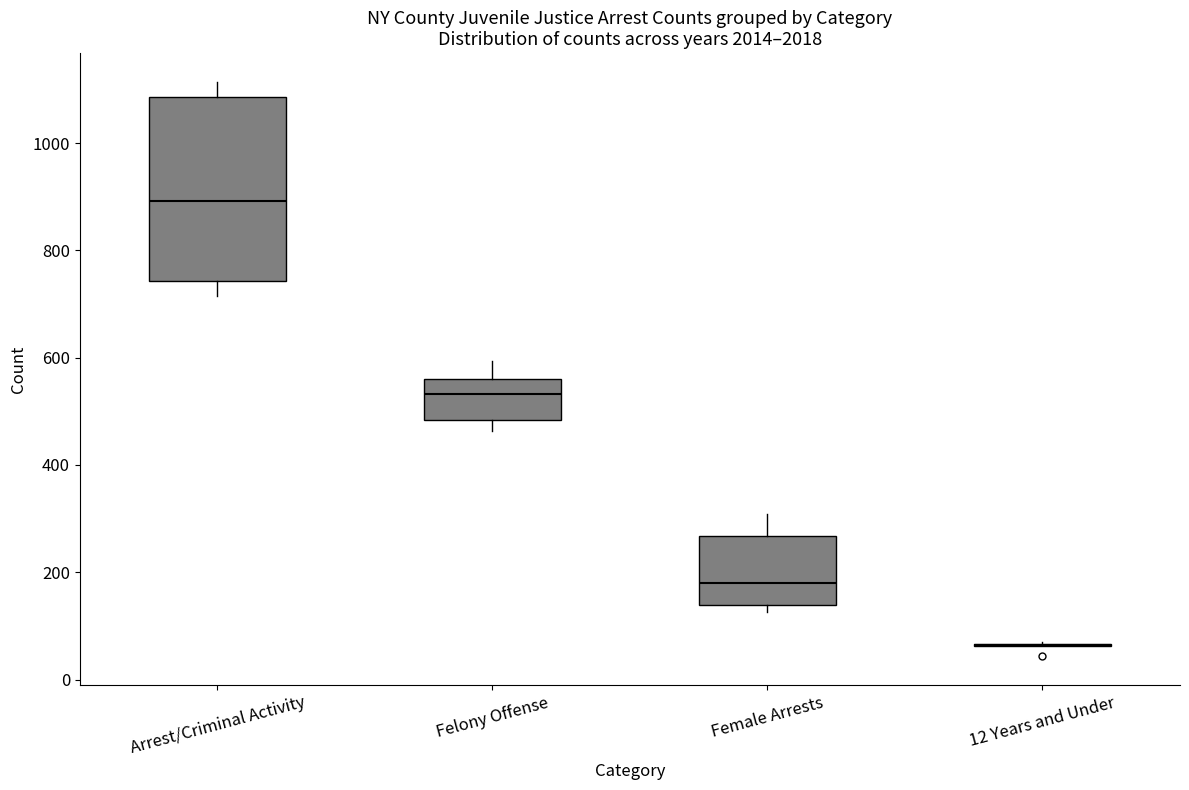

Where is the lower edge of the box for Female Arrests on the y-axis? The values are not printed on the chart, so give them approximately, as read against the axis.

140